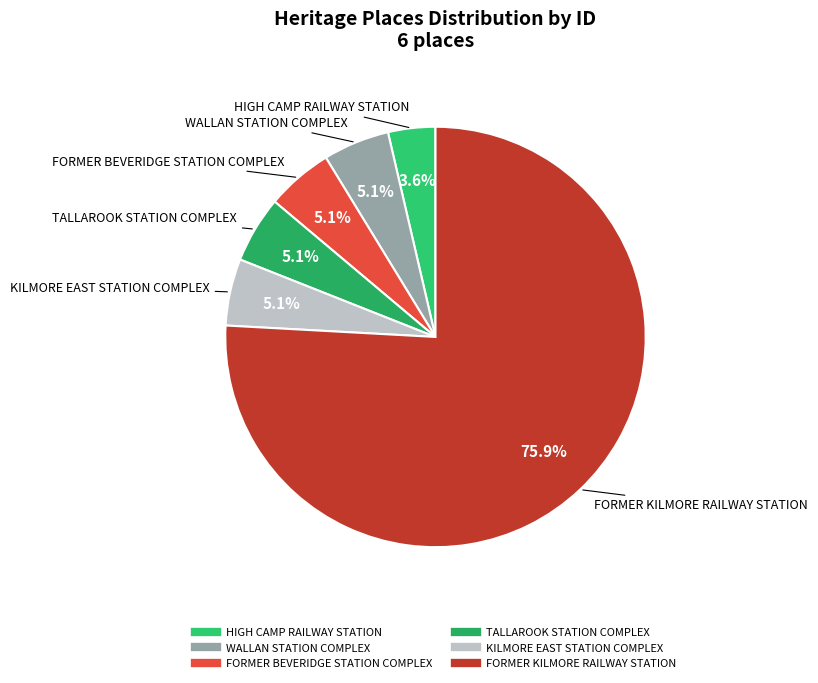

Is the sum of FORMER BEVERIDGE STATION COMPLEX and TALLAROOK STATION COMPLEX greater than half?

No